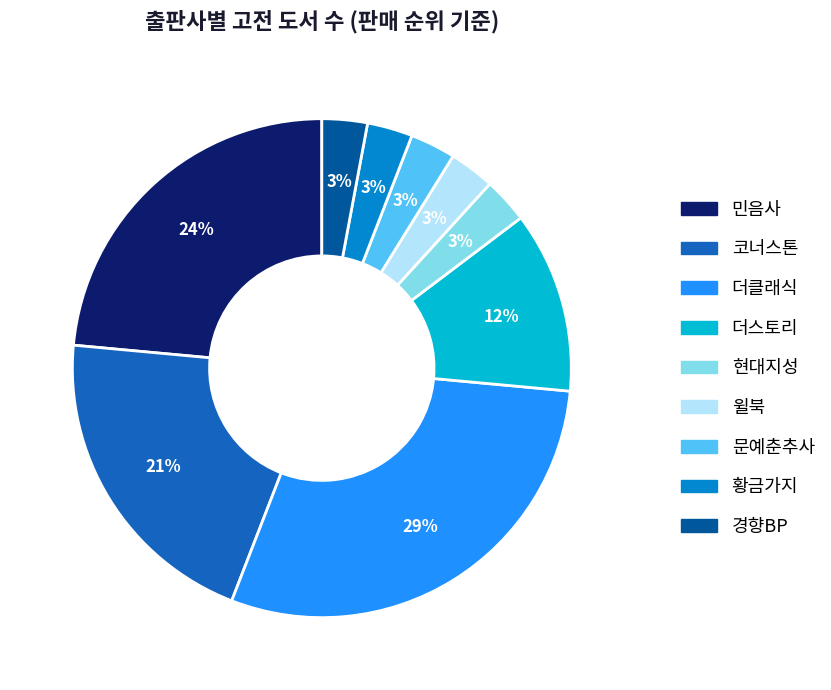

To the nearest percent, what percentage of the pie is 더클래식?

29%